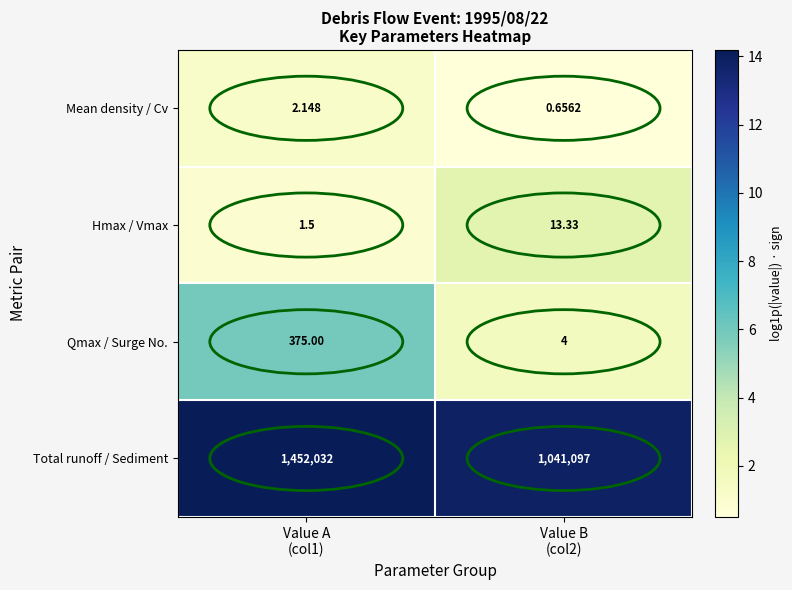

Rank the series by their maximum value, from highest to lowest.

Total runoff / Sediment, Qmax / Surge No., Hmax / Vmax, Mean density / Cv